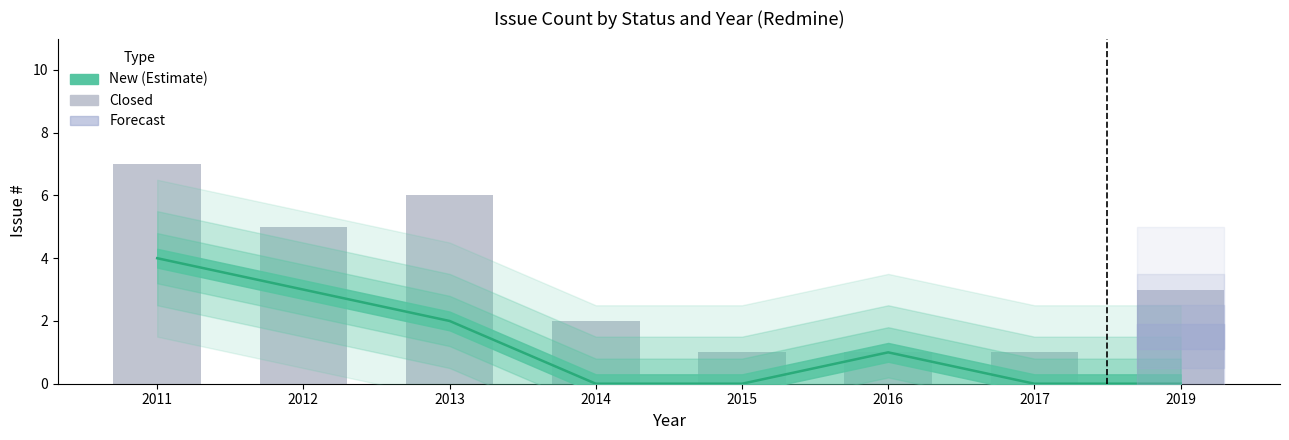

Approximately how many times larger is the value at 2012 compared to 2015?

5.0